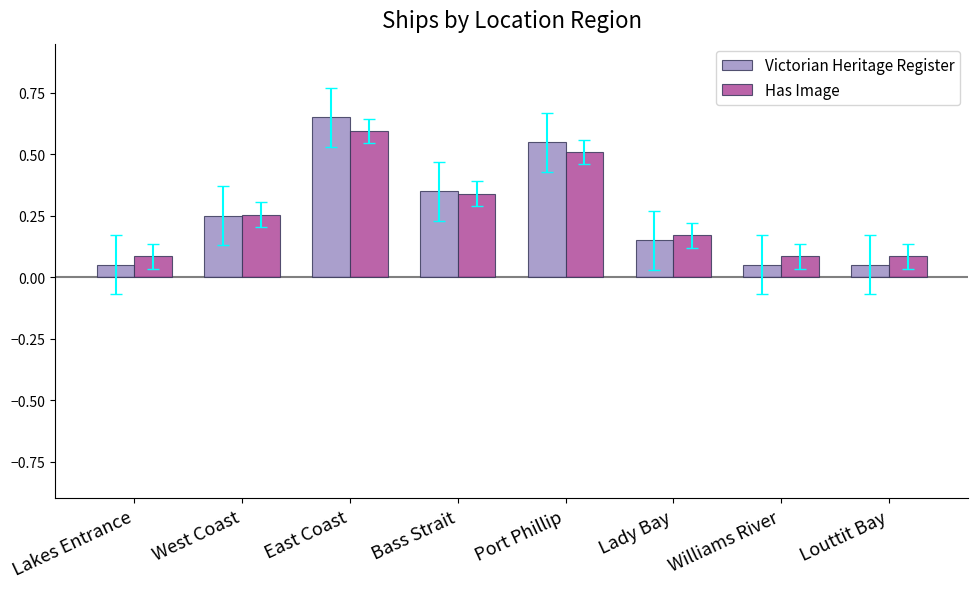

At which label does Victorian Heritage Register reach its peak?

East Coast